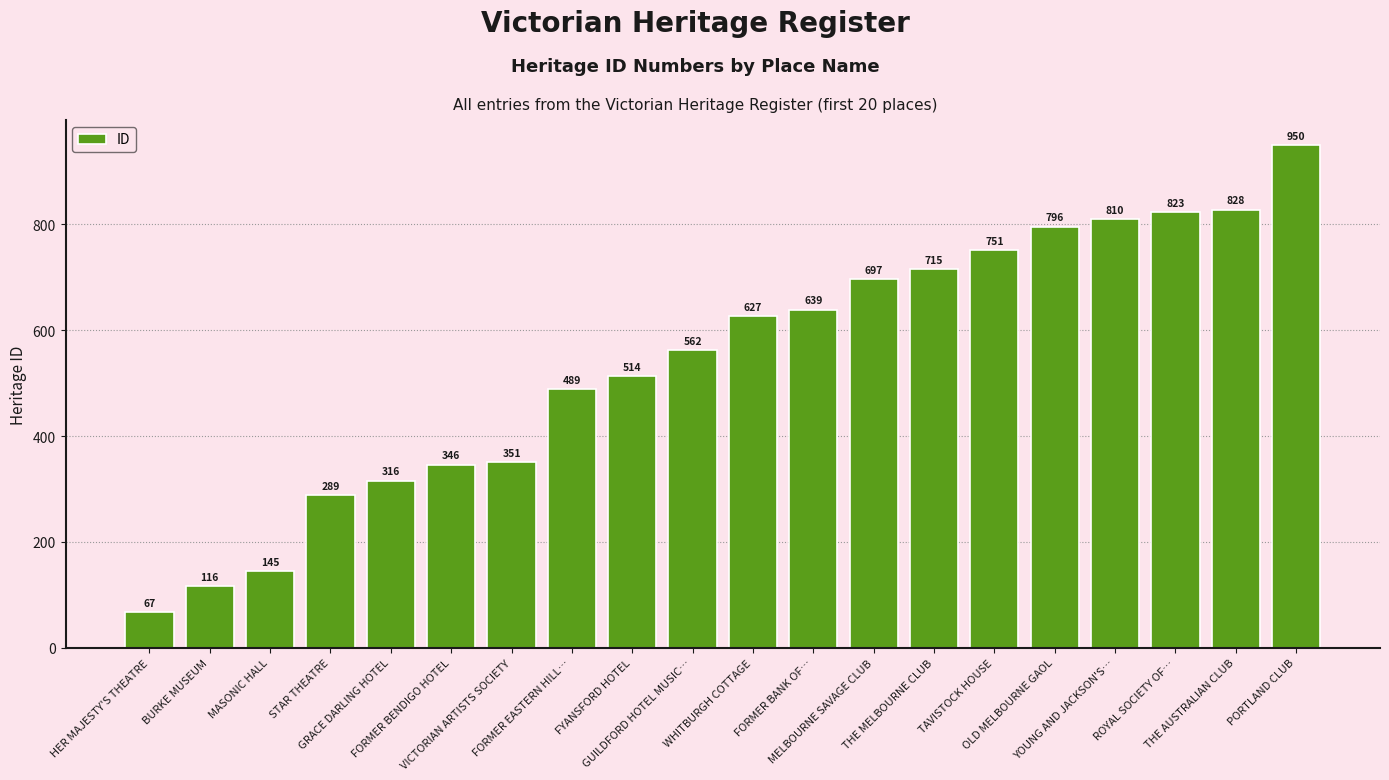

Rank the categories by value from highest to lowest.

PORTLAND CLUB, THE AUSTRALIAN CLUB, ROYAL SOCIETY OF…, YOUNG AND JACKSON'S…, OLD MELBOURNE GAOL, TAVISTOCK HOUSE, THE MELBOURNE CLUB, MELBOURNE SAVAGE CLUB, FORMER BANK OF…, WHITBURGH COTTAGE, GUILDFORD HOTEL MUSIC…, FYANSFORD HOTEL, FORMER EASTERN HILL…, VICTORIAN ARTISTS SOCIETY, FORMER BENDIGO HOTEL, GRACE DARLING HOTEL, STAR THEATRE, MASONIC HALL, BURKE MUSEUM, HER MAJESTY'S THEATRE